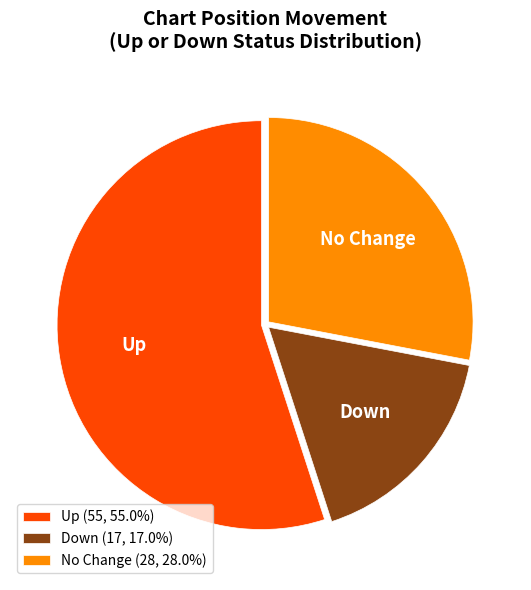

What is the ratio of the value at Down (17, 17.0%) to the value at Up (55, 55.0%)?

0.3